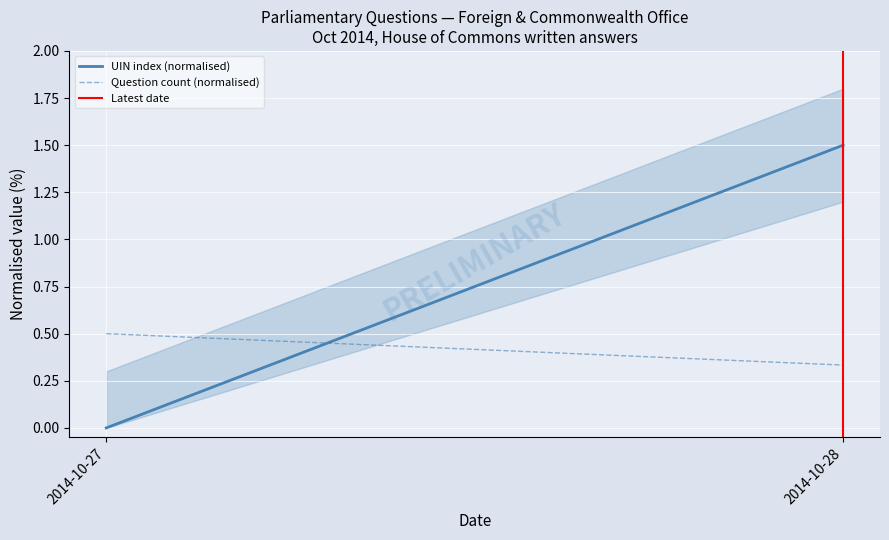

Does the chart display data point markers on the line(s)?

No